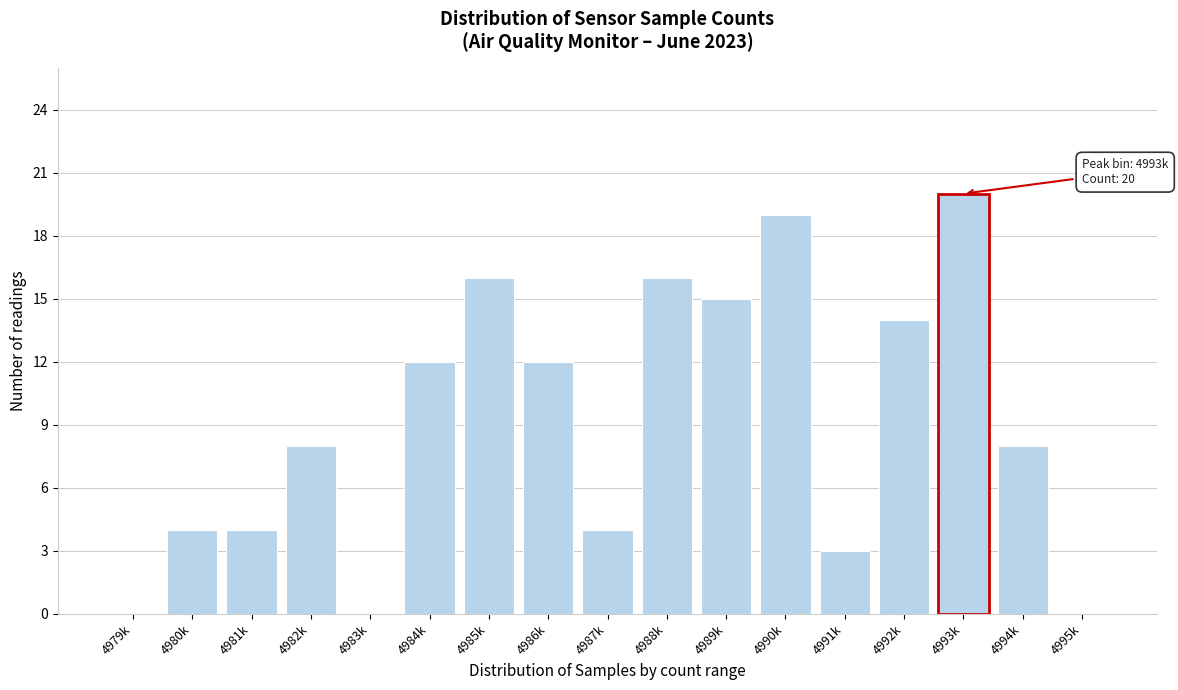

Reading left to right, list all the values displayed in this chart.

4979k=0	4980k=4	4981k=4	4982k=8	4983k=0	4984k=12	4985k=16	4986k=12	4987k=4	4988k=16	4989k=15	4990k=19	4991k=3	4992k=14	4993k=20	4994k=8	4995k=0